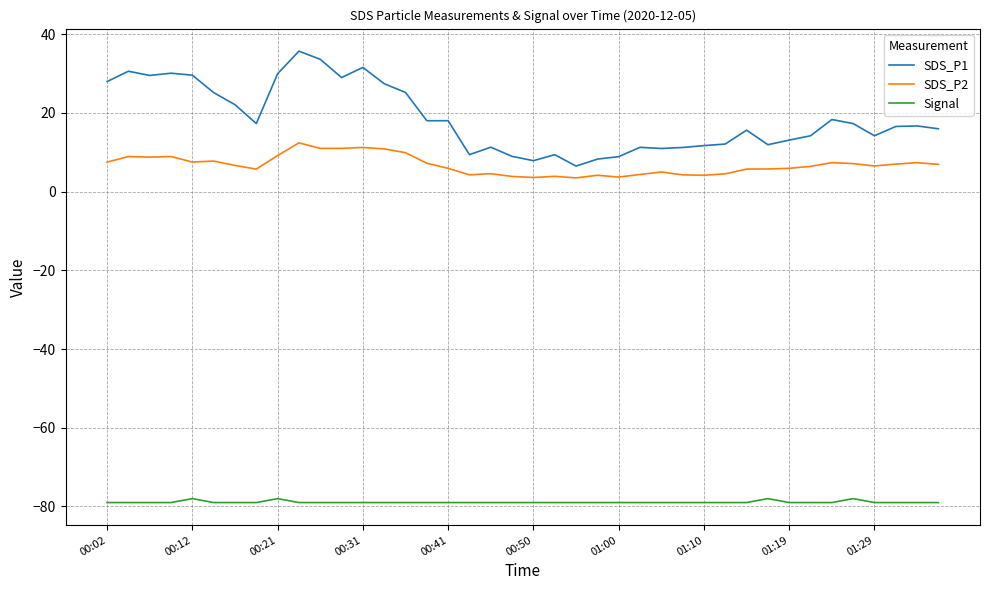

Which series has the largest total across all categories?

SDS_P1